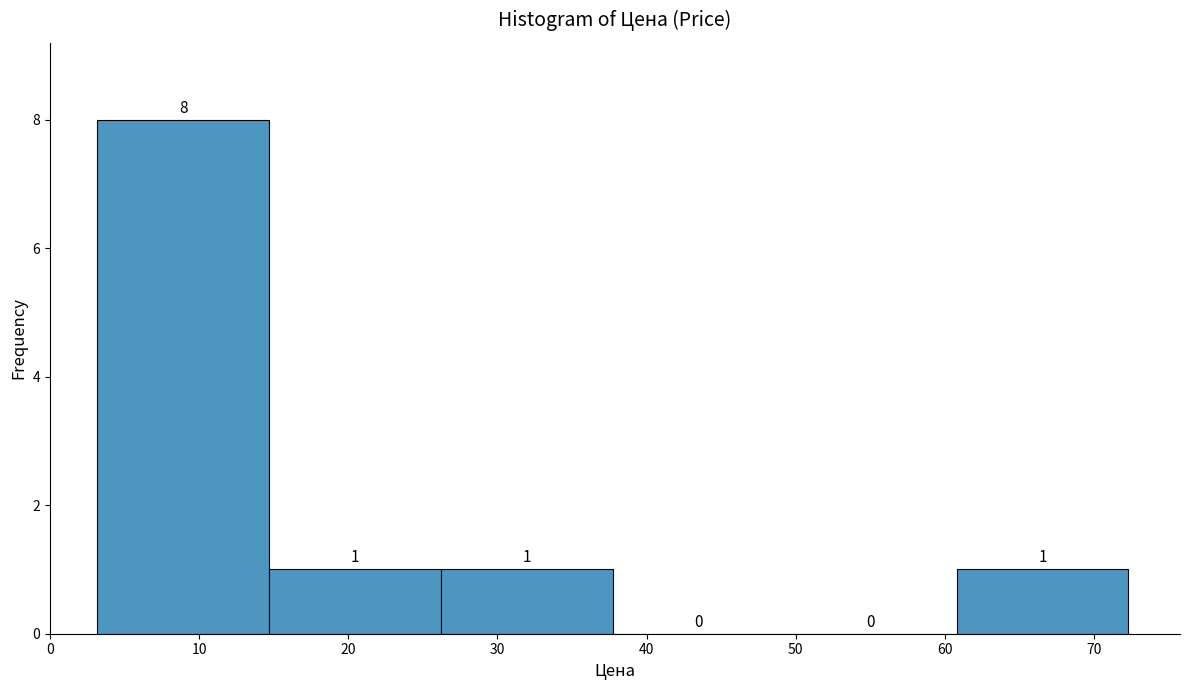

Reading left to right, list every bar in this chart as the range it spans on the x-axis followed by its height. The bar edges are not printed on the chart, so give them approximately, as read against the axis.

3 to 15: 8
15 to 26: 1
26 to 38: 1
38 to 49: 0
49 to 61: 0
61 to 72: 1